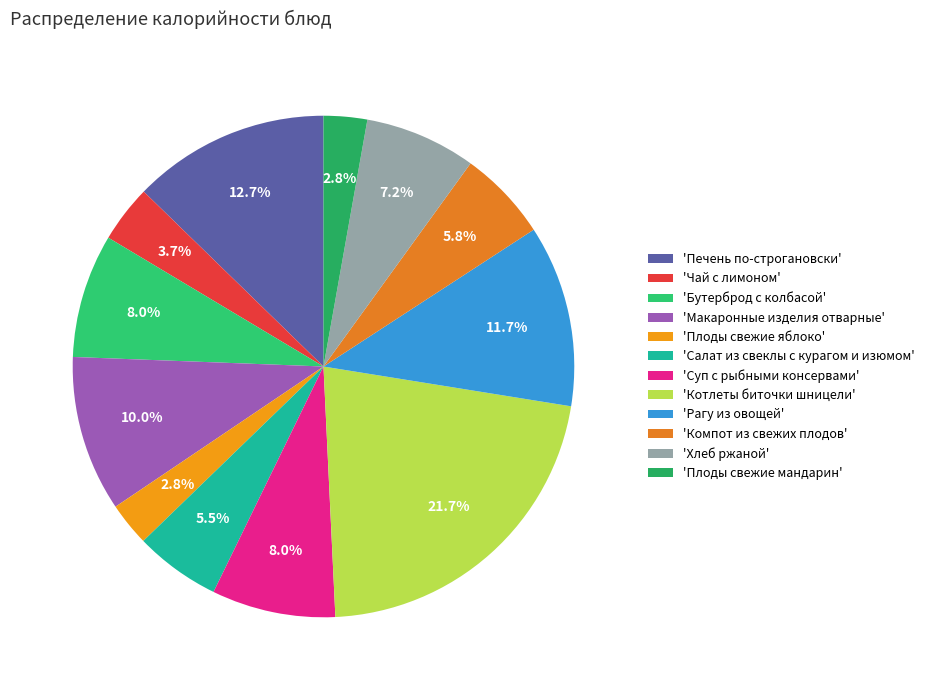

What is the largest slice in the pie chart?

'Котлеты биточки шницели'